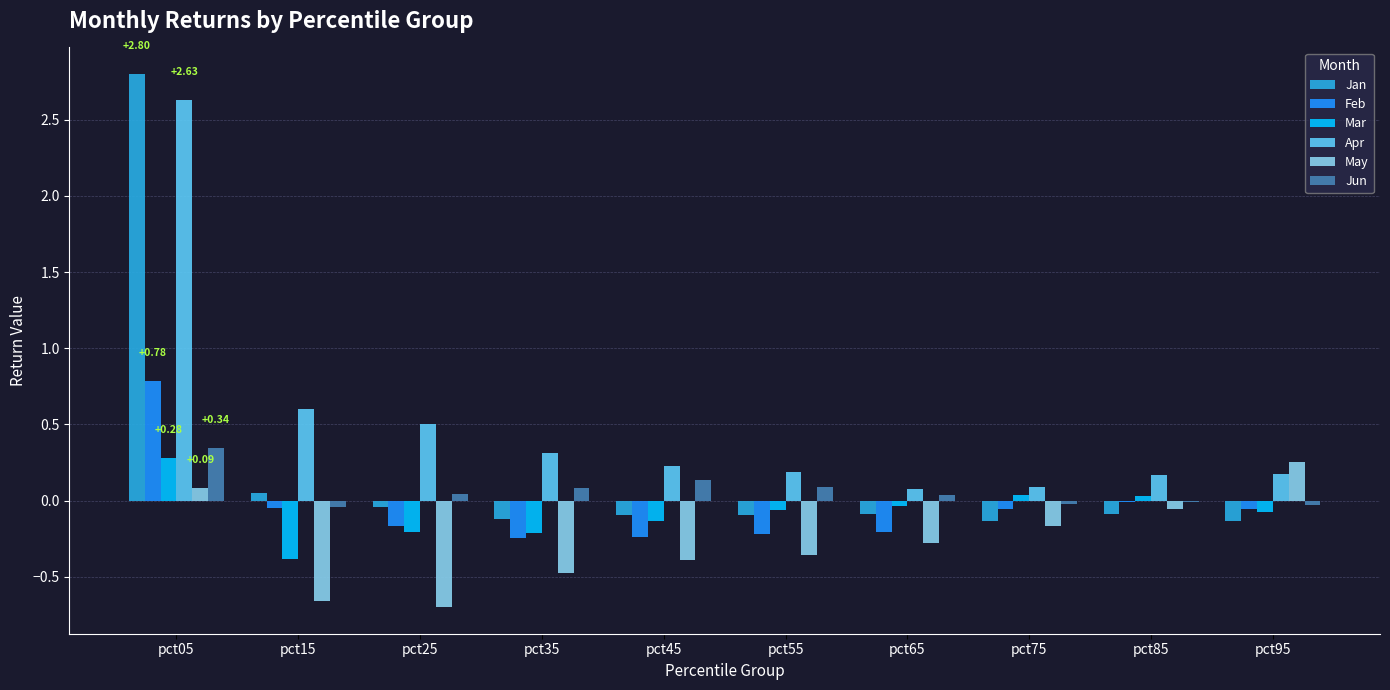

What is the spread (max minus min) of values at pct55?

0.5